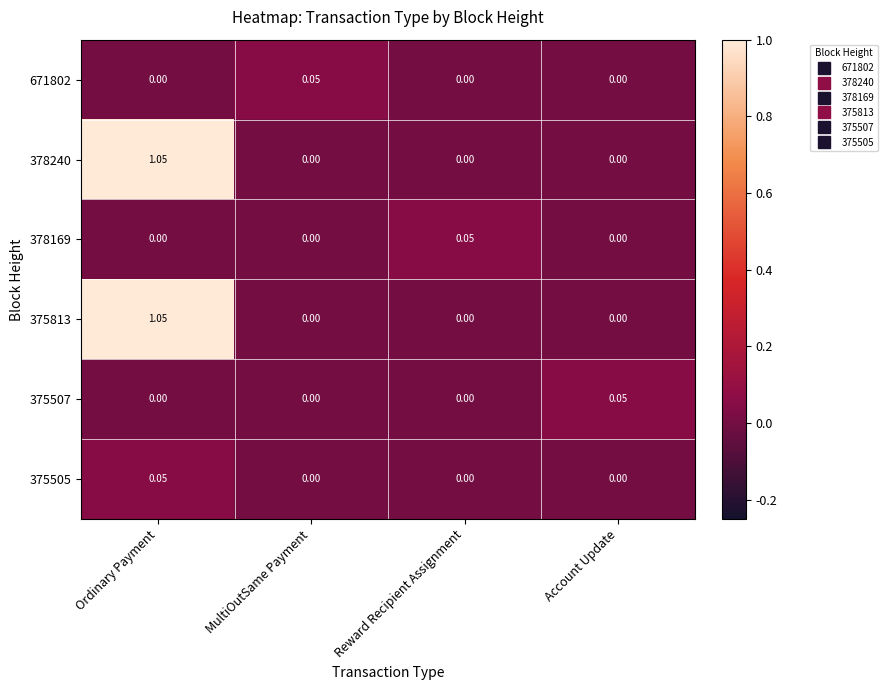

Is the value of 671802 at Account Update greater than the value of 375505 at Ordinary Payment?

No